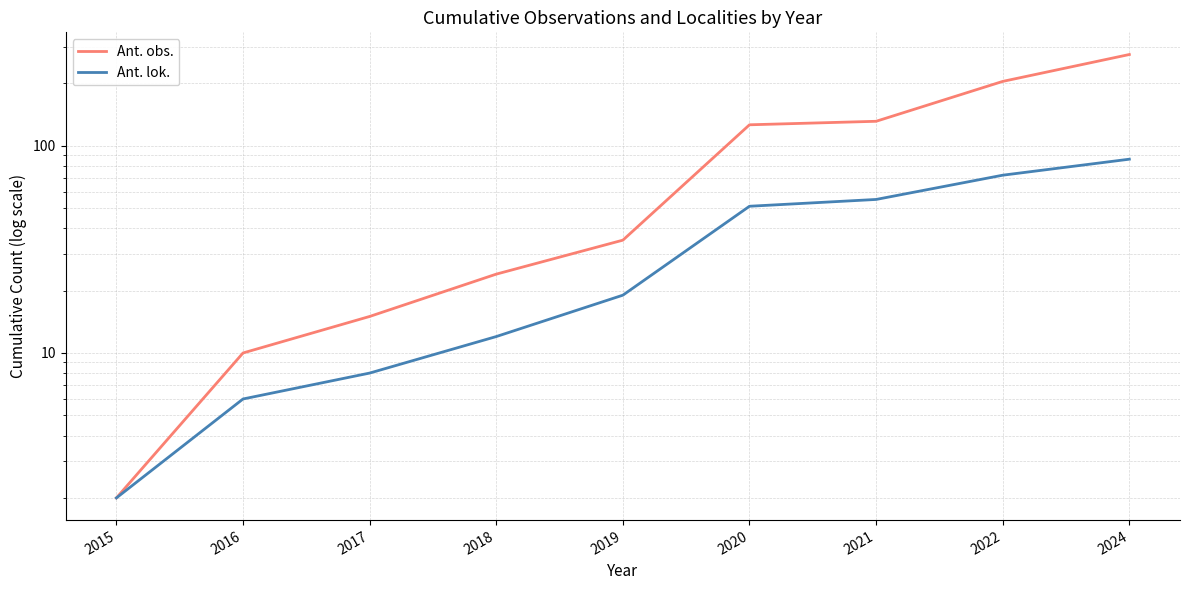

What are all the series names shown in the legend?

Ant. obs., Ant. lok.